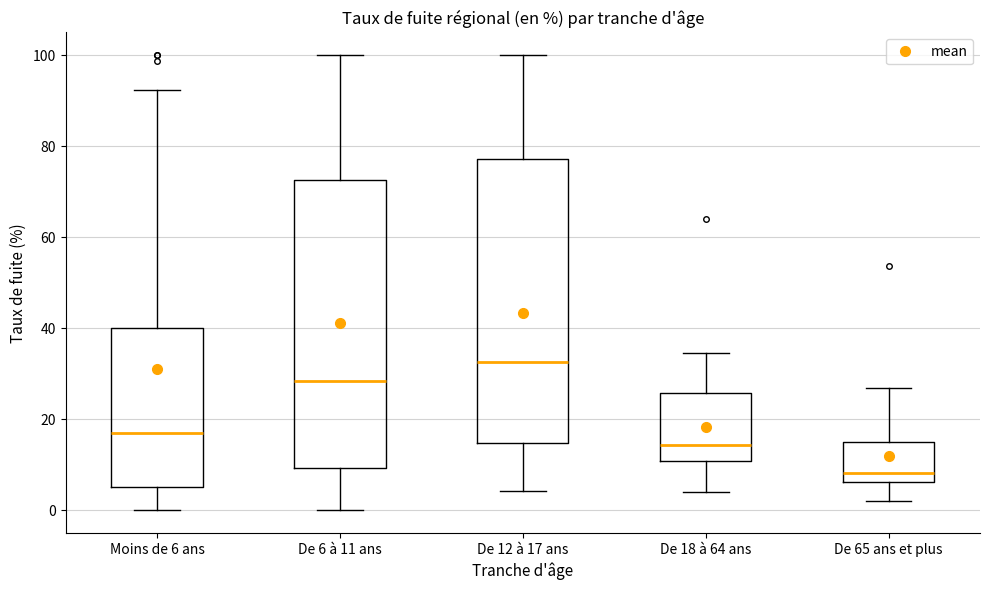

Where is the upper edge of the box for Moins de 6 ans on the y-axis? The values are not printed on the chart, so give them approximately, as read against the axis.

40